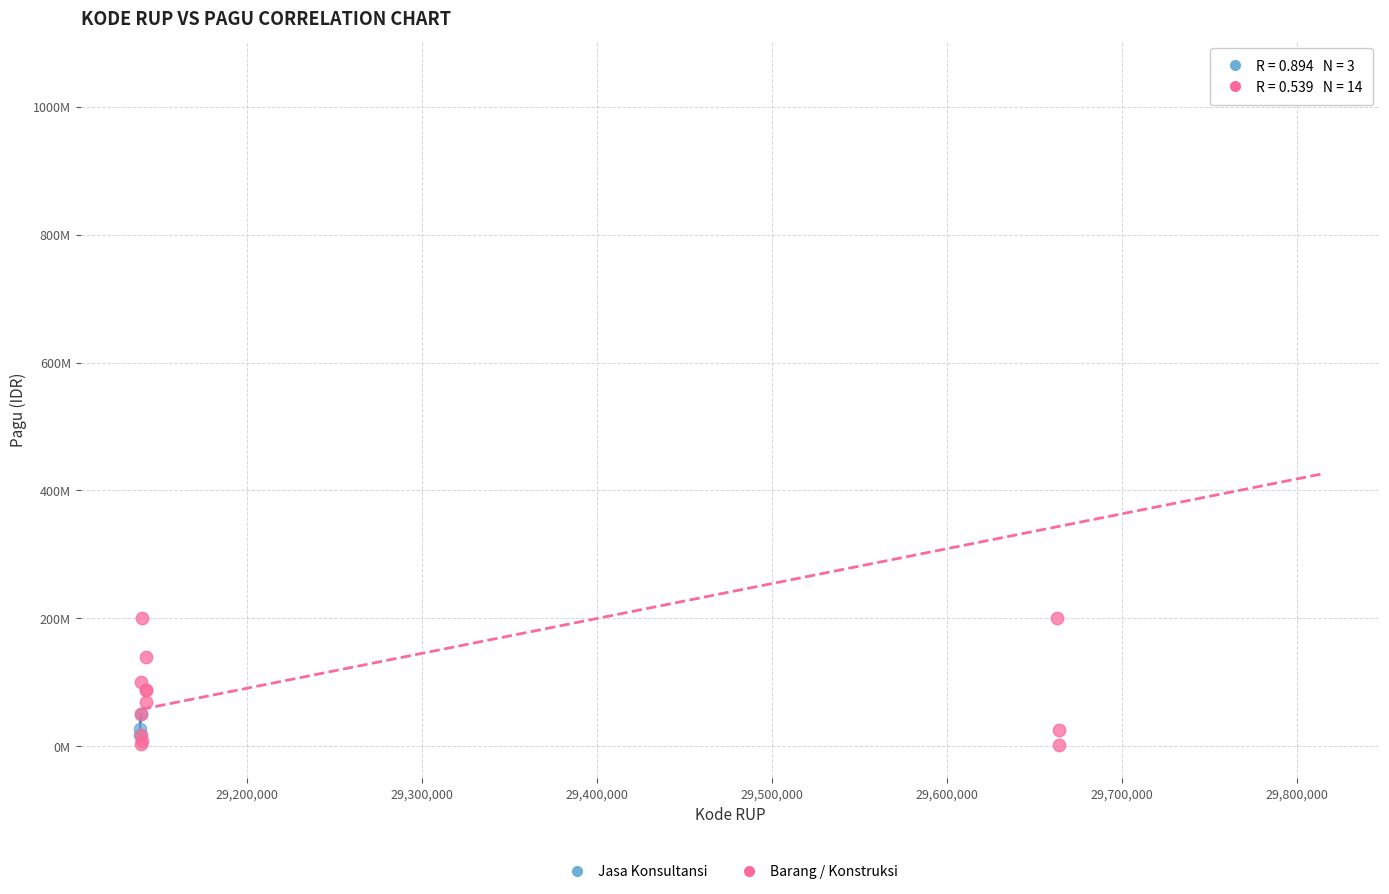

What are all the series names shown in the legend?

Jasa Konsultansi, Barang / Konstruksi